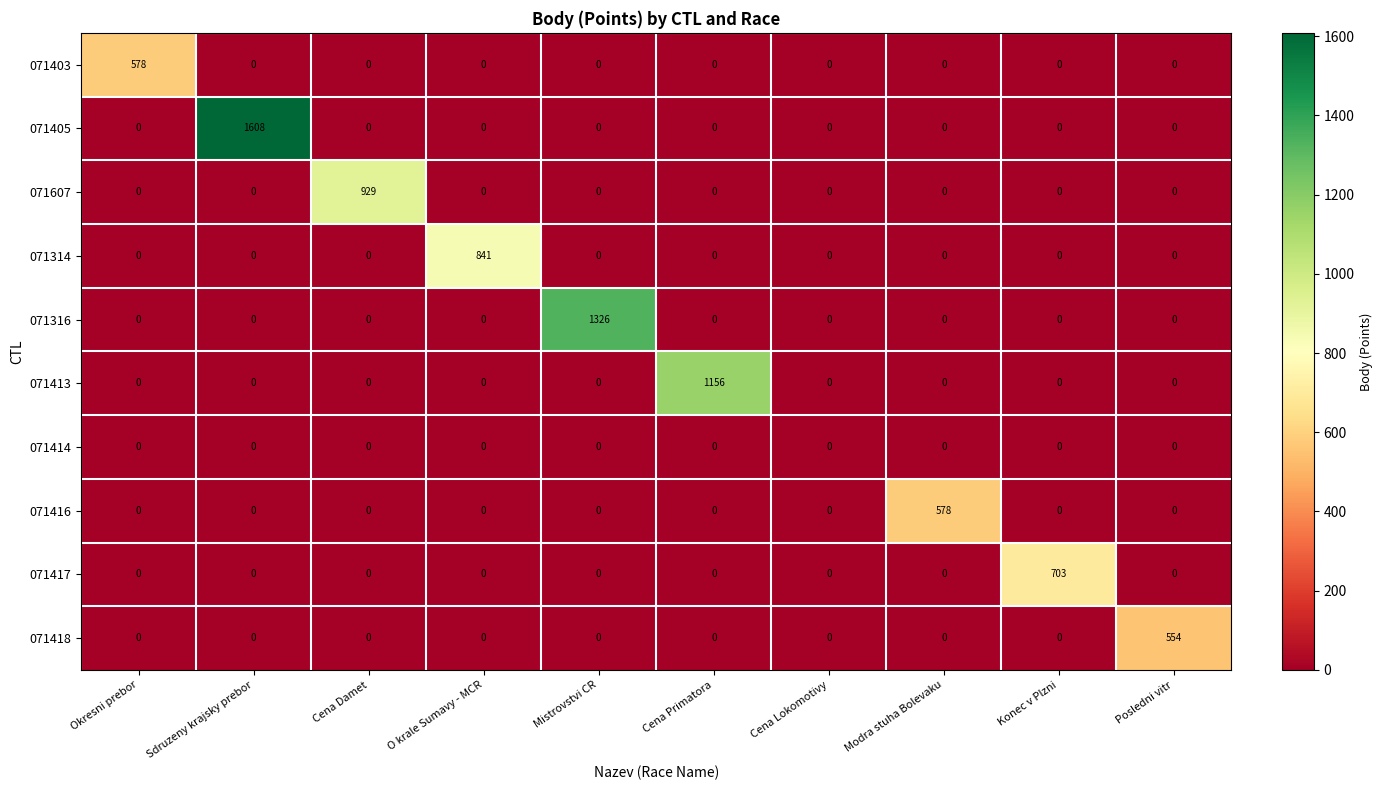

What is the maximum value shown in the chart?

1608